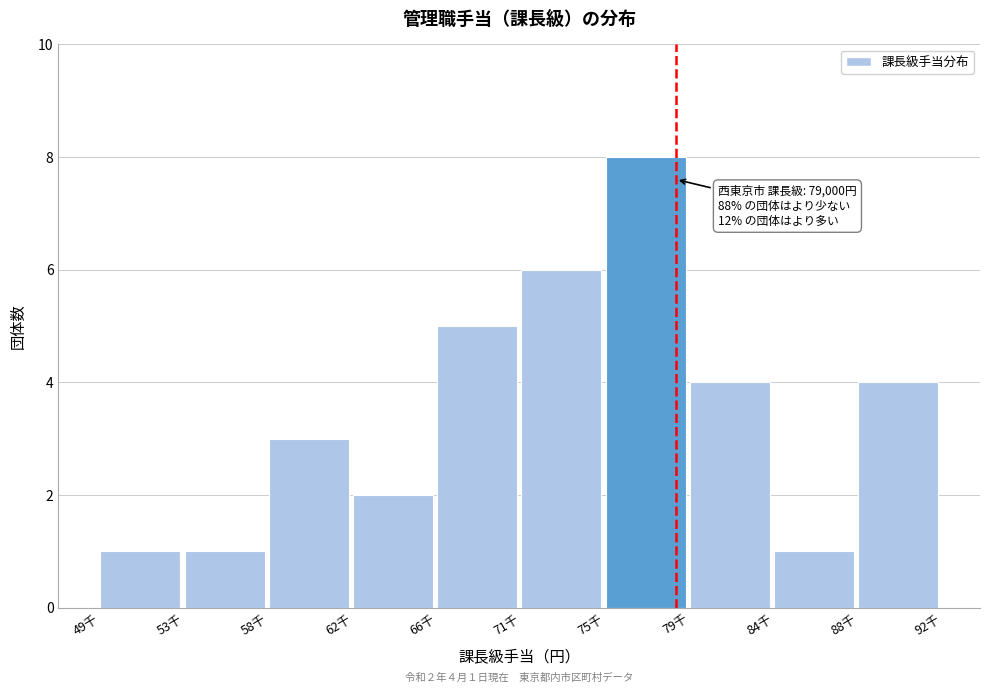

Reading left to right, transcribe all the data shown in this chart.

1	1	3	2	5	6	8	4	1	4